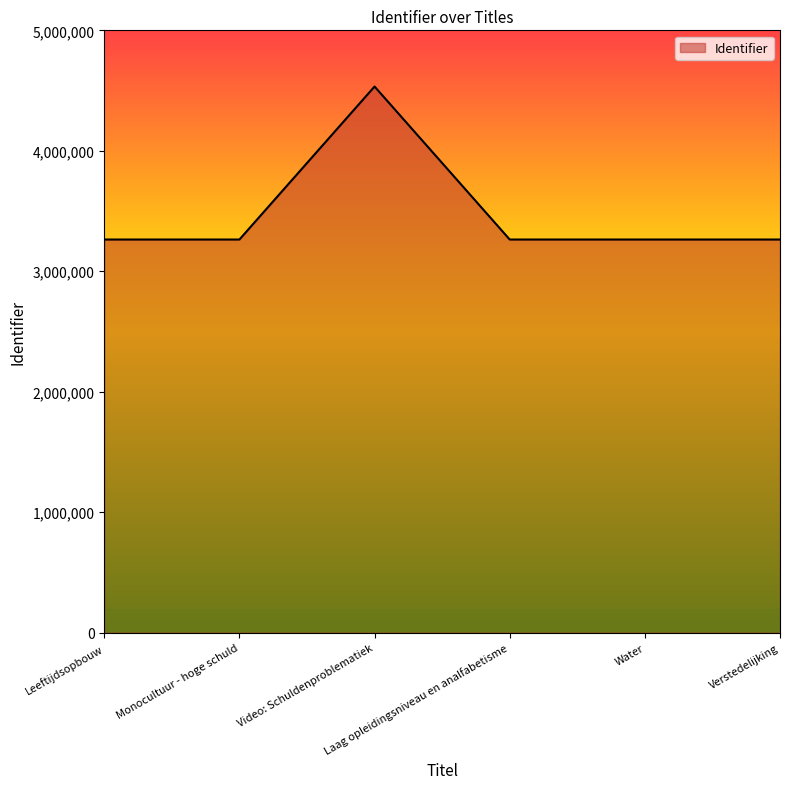

Is it true that the value at Laag opleidingsniveau en analfabetisme is 3263520?

True